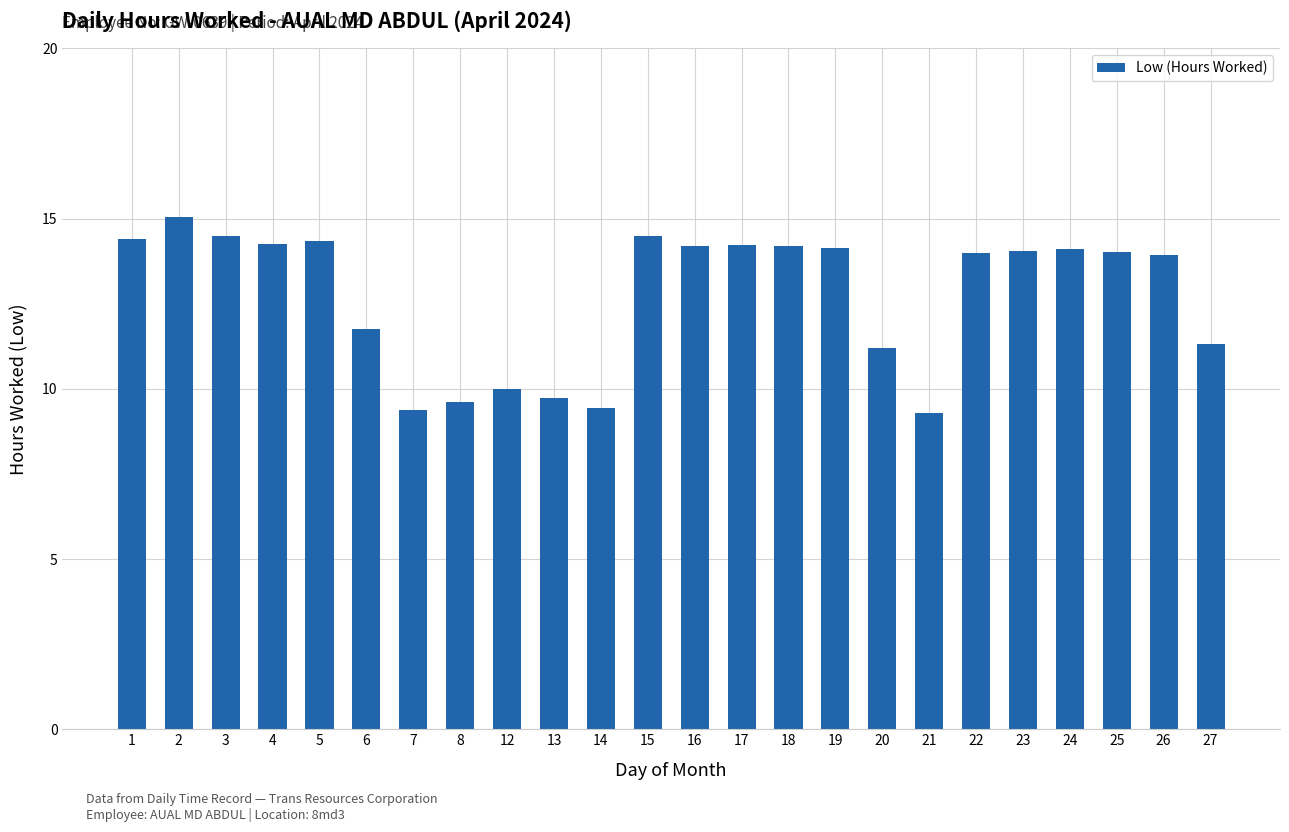

Which has a higher value, 21 or 4?

4